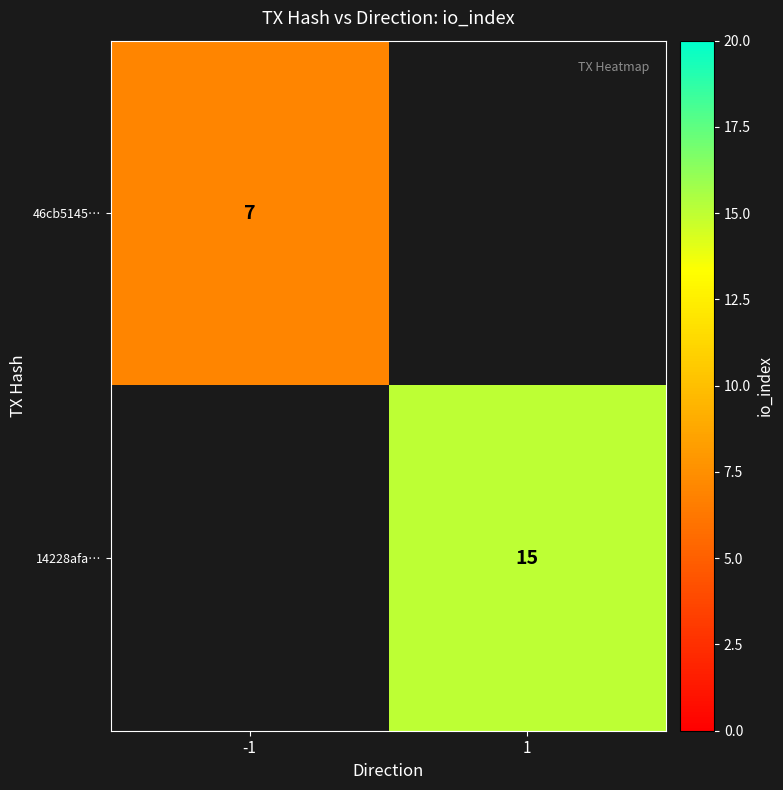

The value of 46cb5145… at -1 is 4. True or false?

False